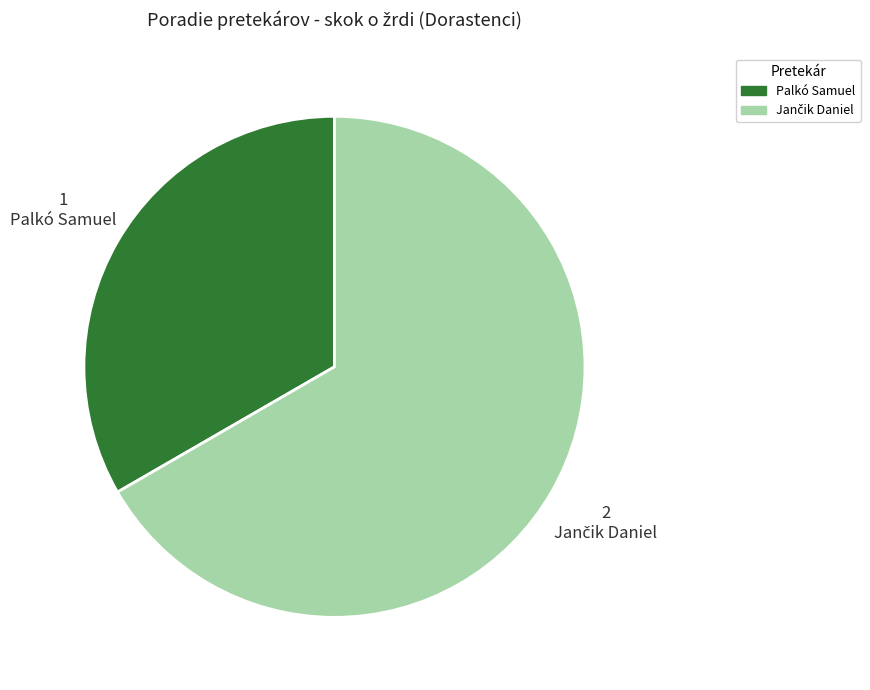

Is there any slice that represents more than half of the pie?

Yes